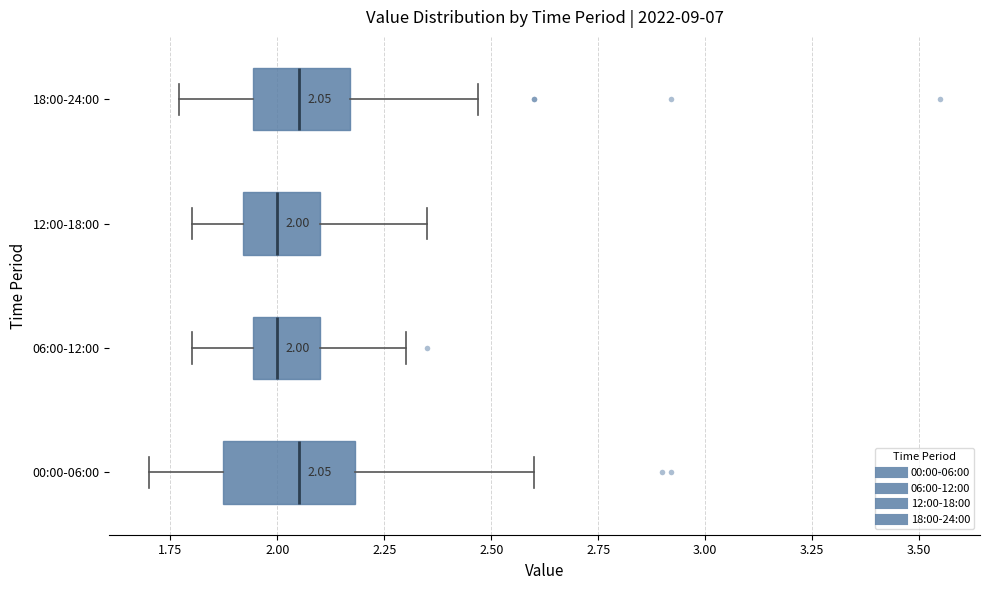

Comparing the boxes themselves (not the whiskers), which one is the widest?

00:00-06:00